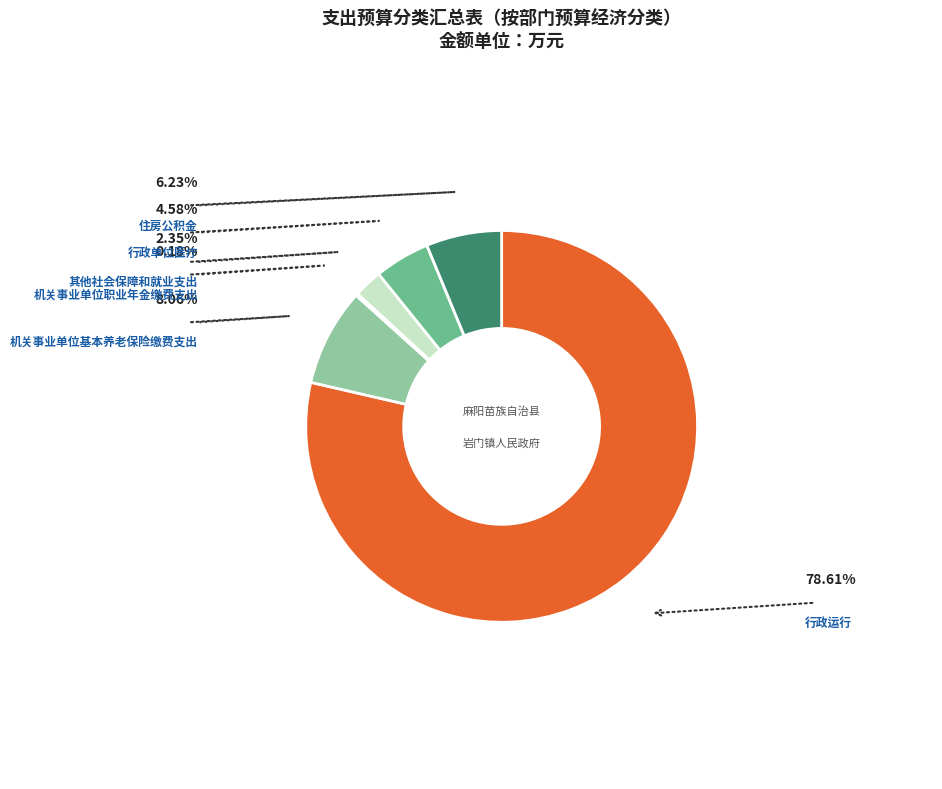

Does any single category account for the majority?

Yes